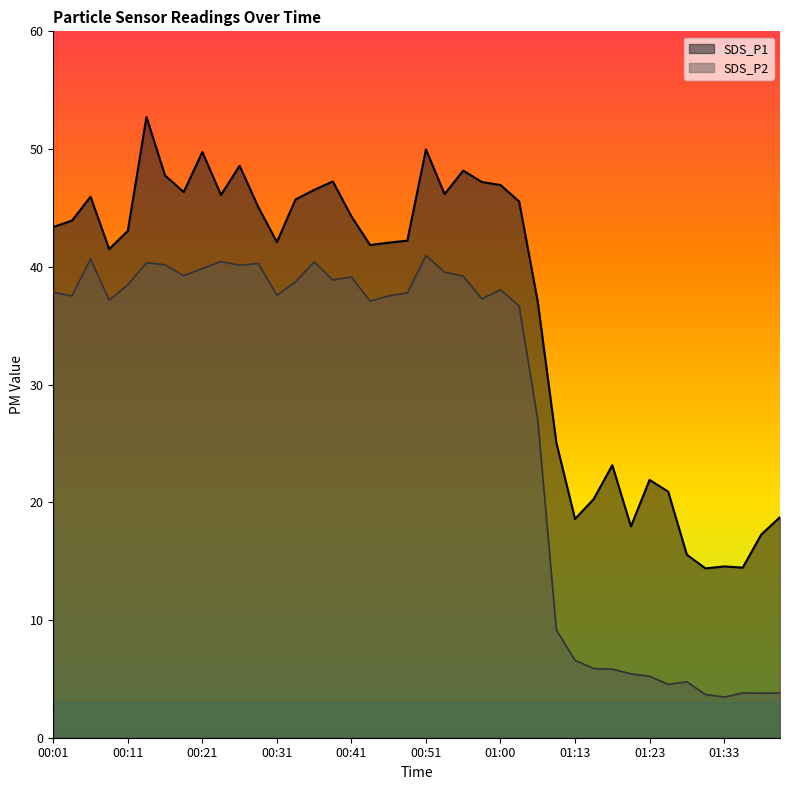

Where is the first local minimum for SDS_P1?

00:09